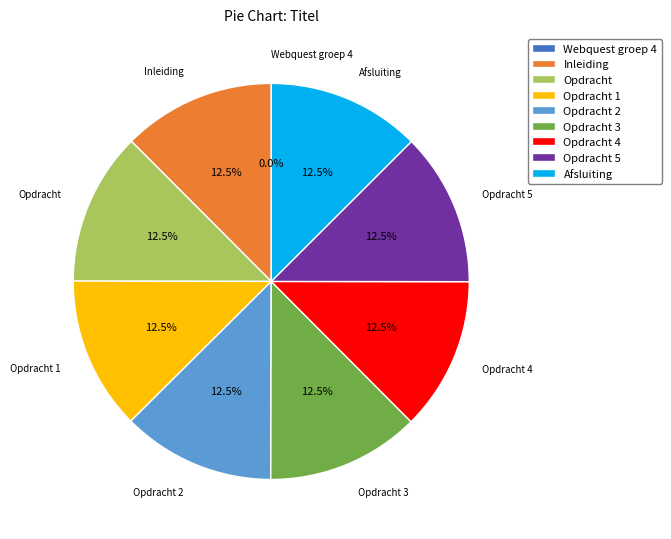

What is the ratio of the value at Opdracht to the value at Afsluiting?

1.0